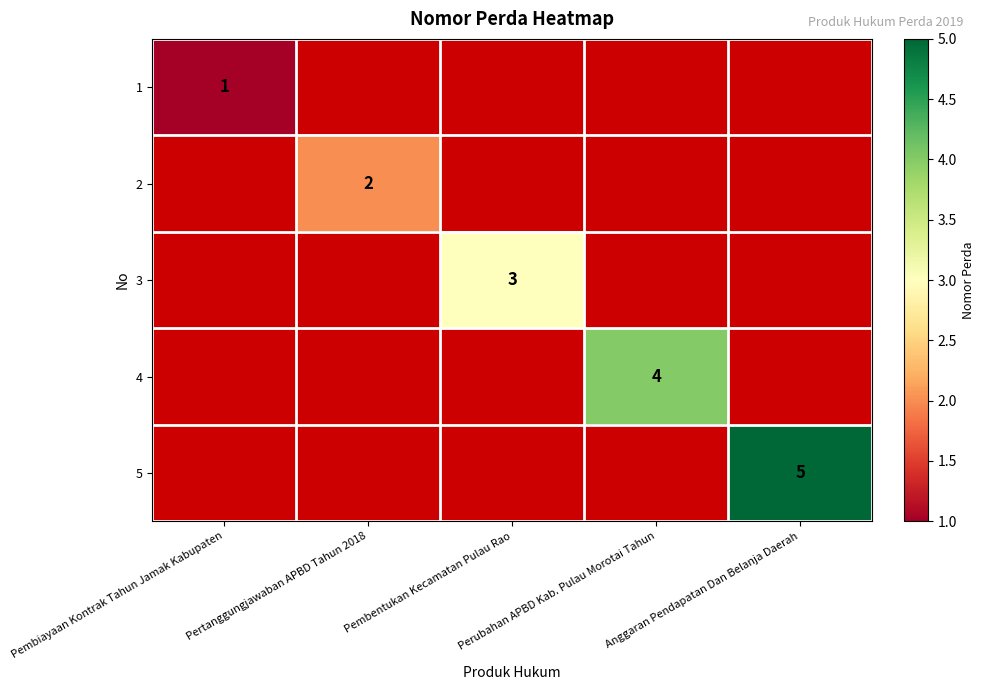

At which label does 4 reach its minimum?

Pembiayaan Kontrak Tahun Jamak Kabupaten